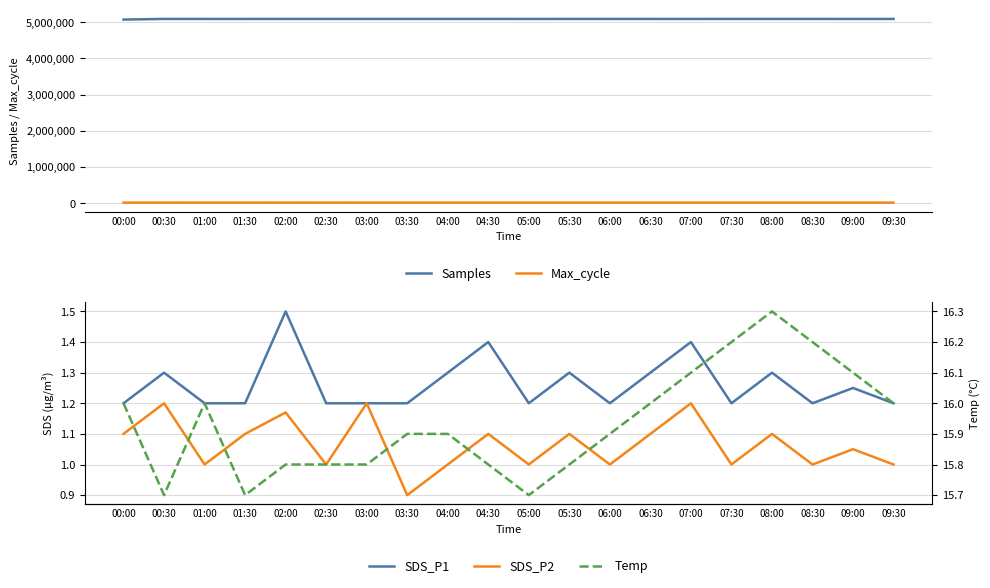

Count the number of categories in the chart.

20